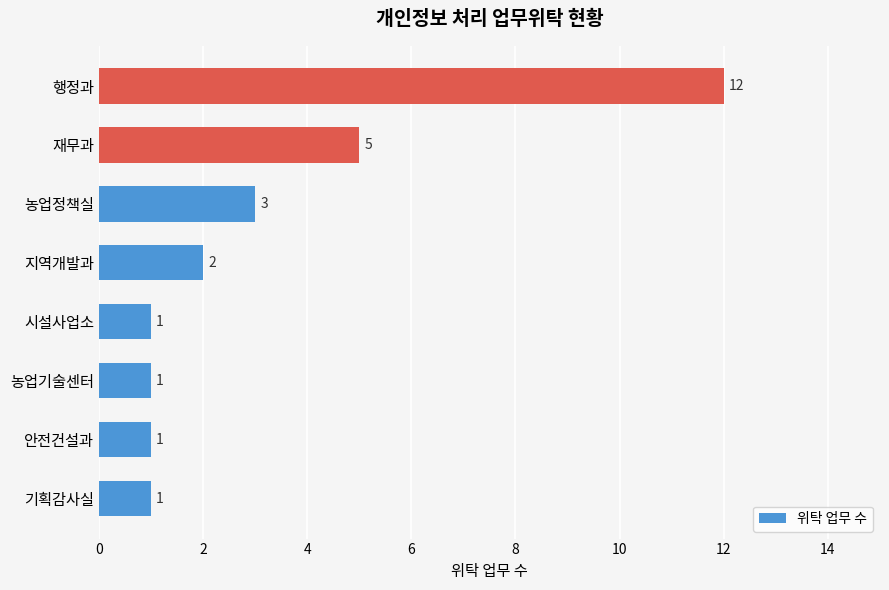

Are the bars grouped side by side (vs. stacked)?

No